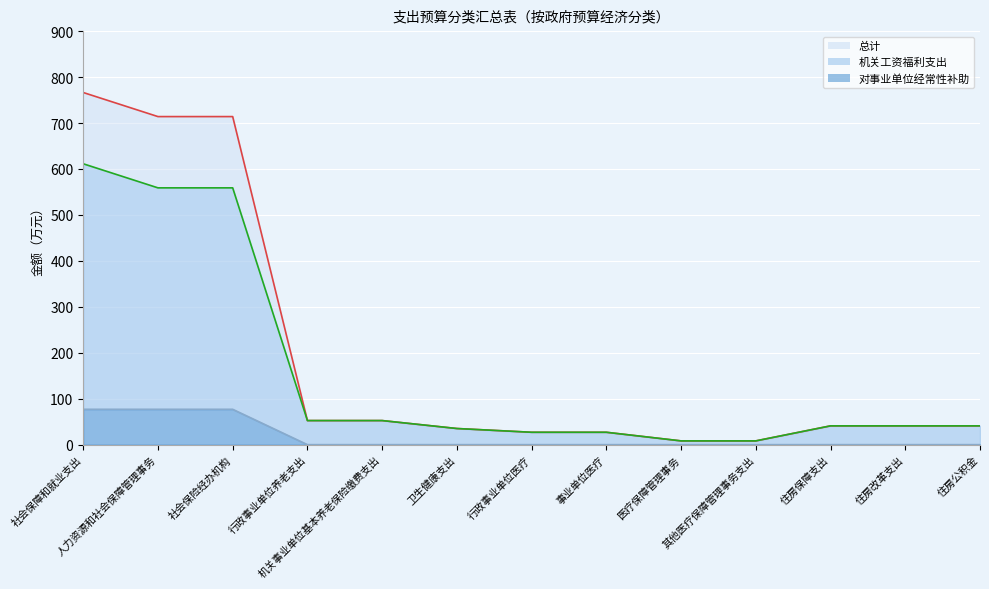

What is the difference between the maximum and minimum values in the 总计 series?

758.2